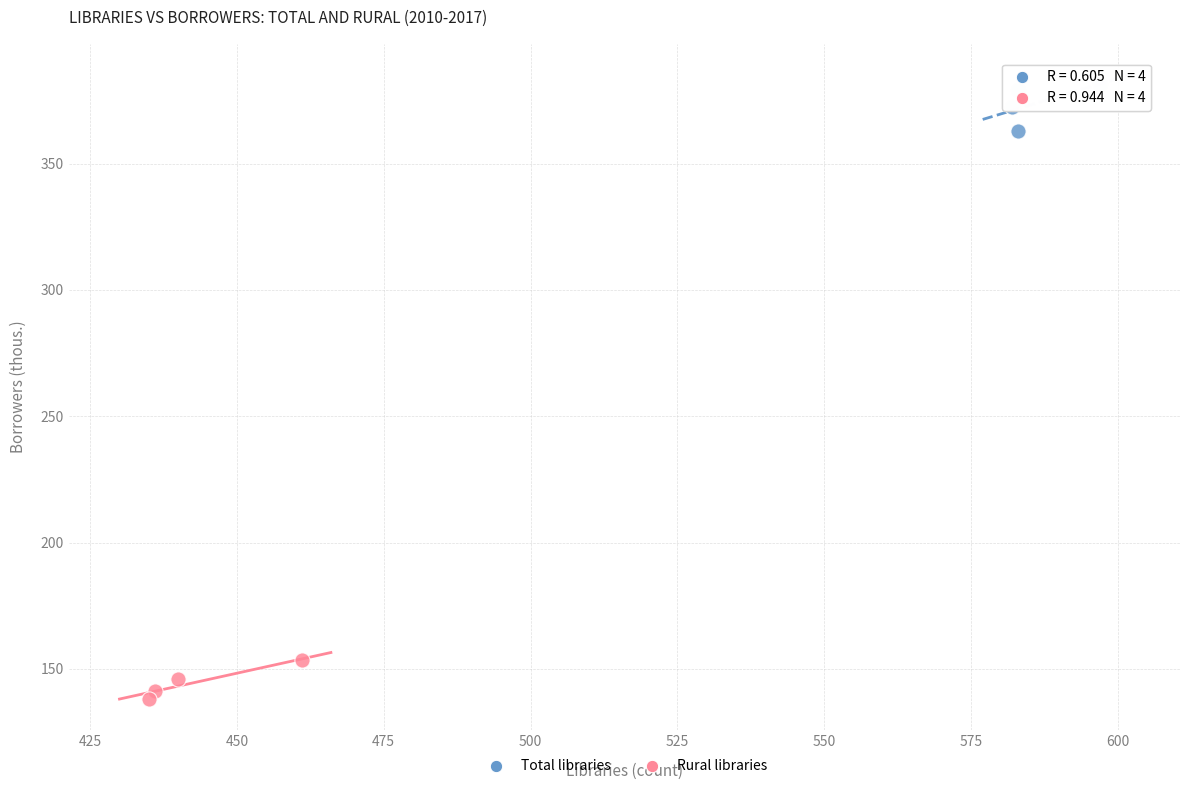

What are all the series names shown in the legend?

Total libraries, Rural libraries